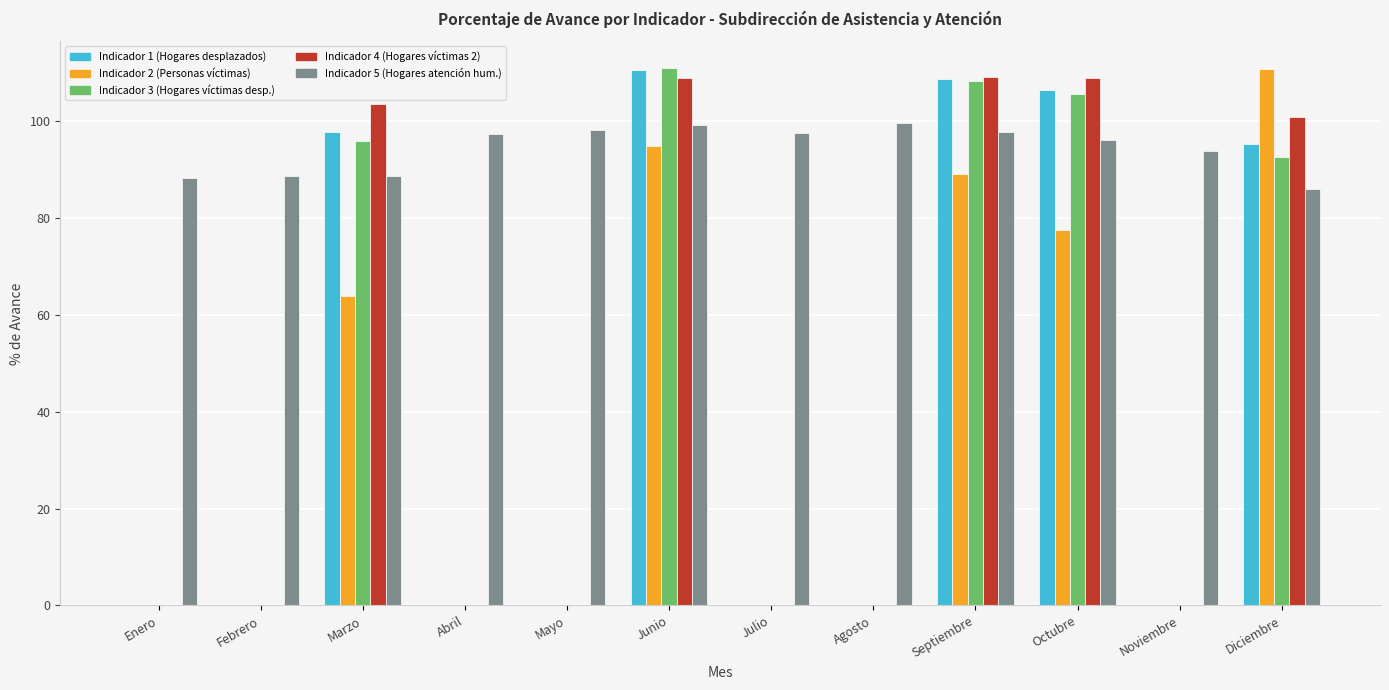

What is the sum of all Indicador 5 (Hogares atención hum.) values?

1131.5